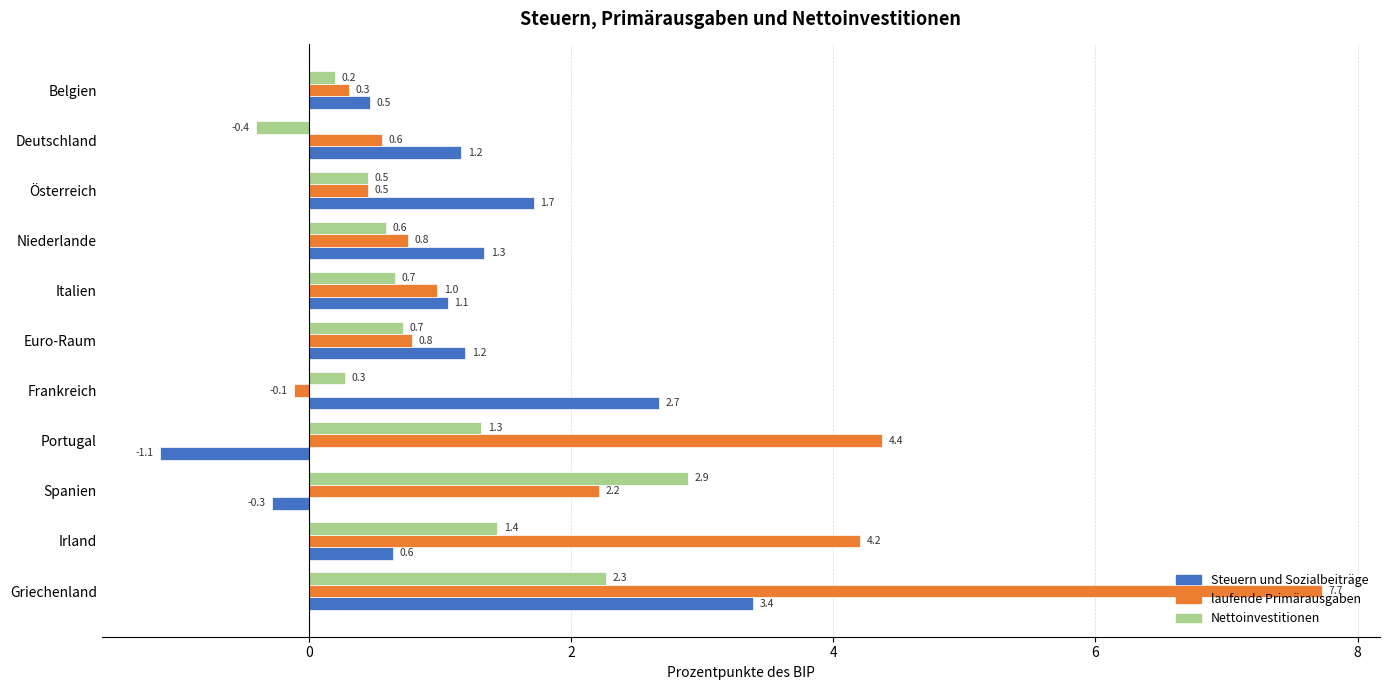

The value of Steuern und Sozialbeiträge at Deutschland is 0.7. True or false?

False